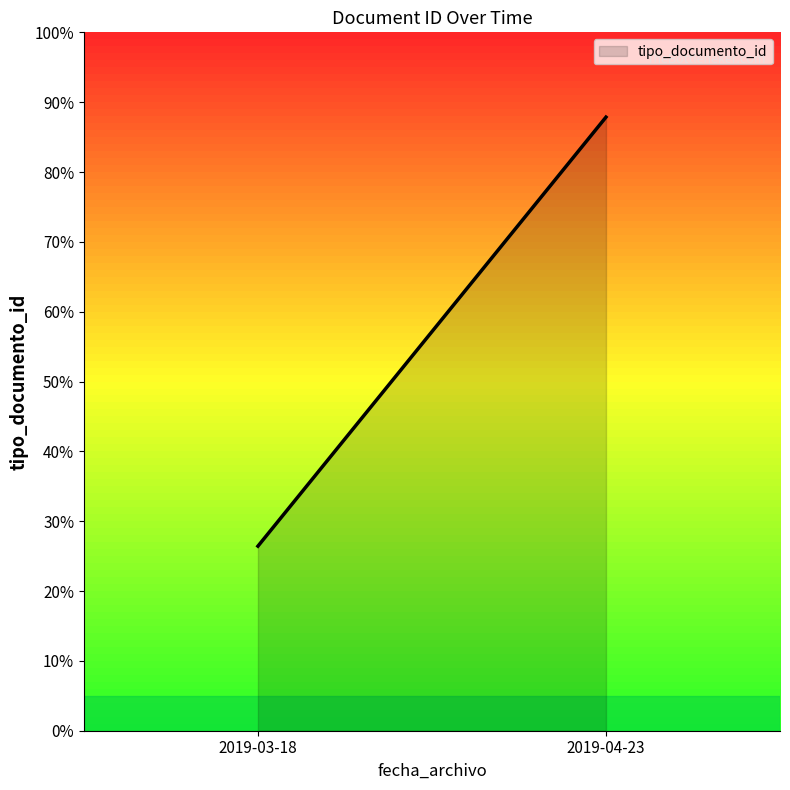

What is the label of the 6th point from the right?

2019-03-18